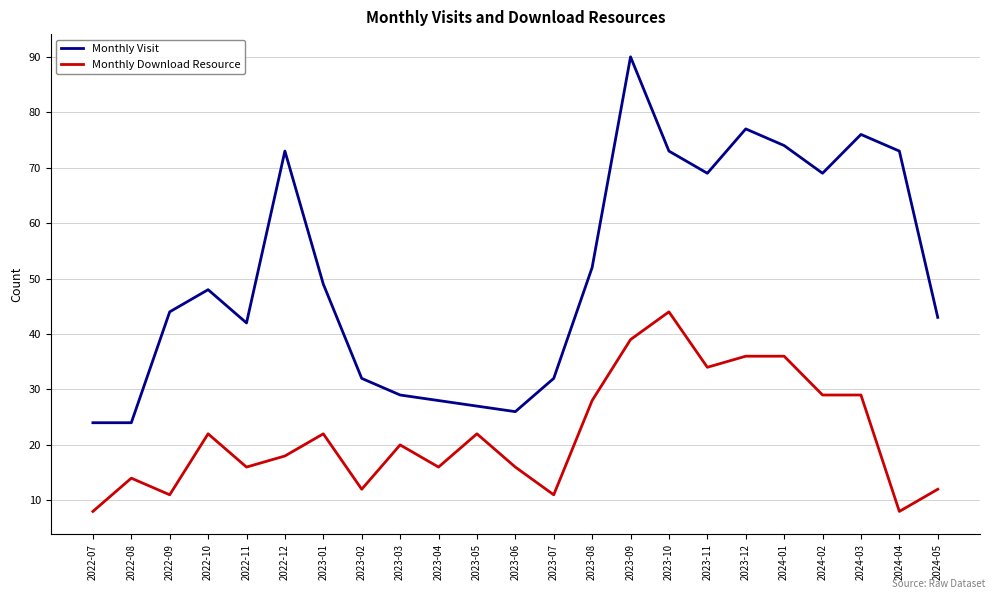

How many distinct data groups are displayed?

2